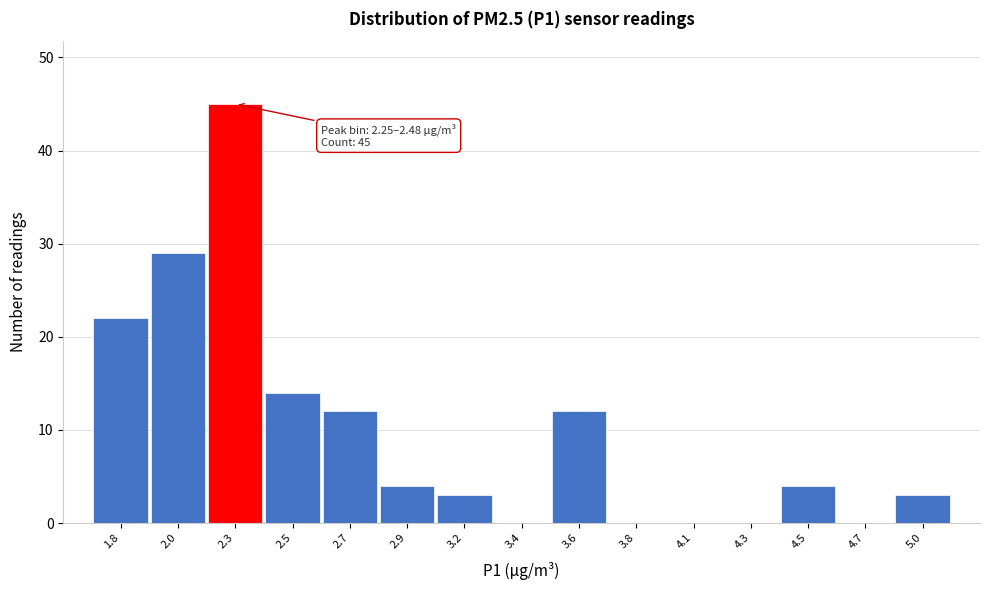

Reading right to left, list all the values displayed in this chart.

5.0=3	4.7=0	4.5=4	4.3=0	4.1=0	3.8=0	3.6=12	3.4=0	3.2=3	2.9=4	2.7=12	2.5=14	2.3=45	2.0=29	1.8=22